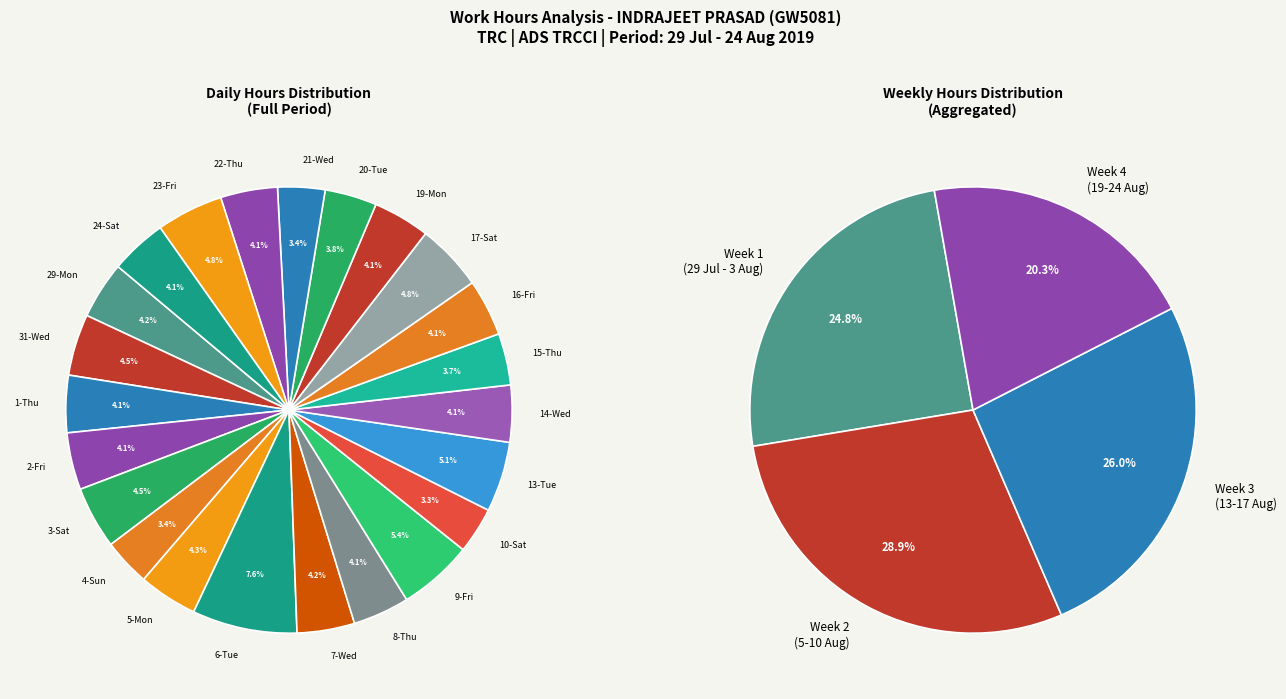

To the nearest percent, what is the combined percentage of 19-Mon and 3-Sat?

9%